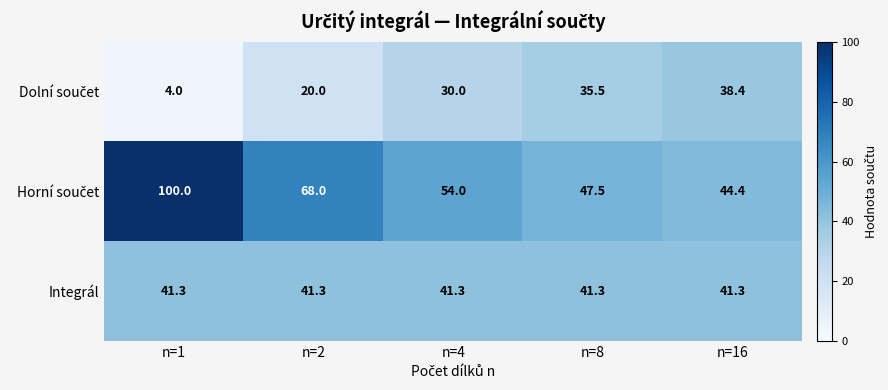

What is the average value of the Integrál series?

41.3